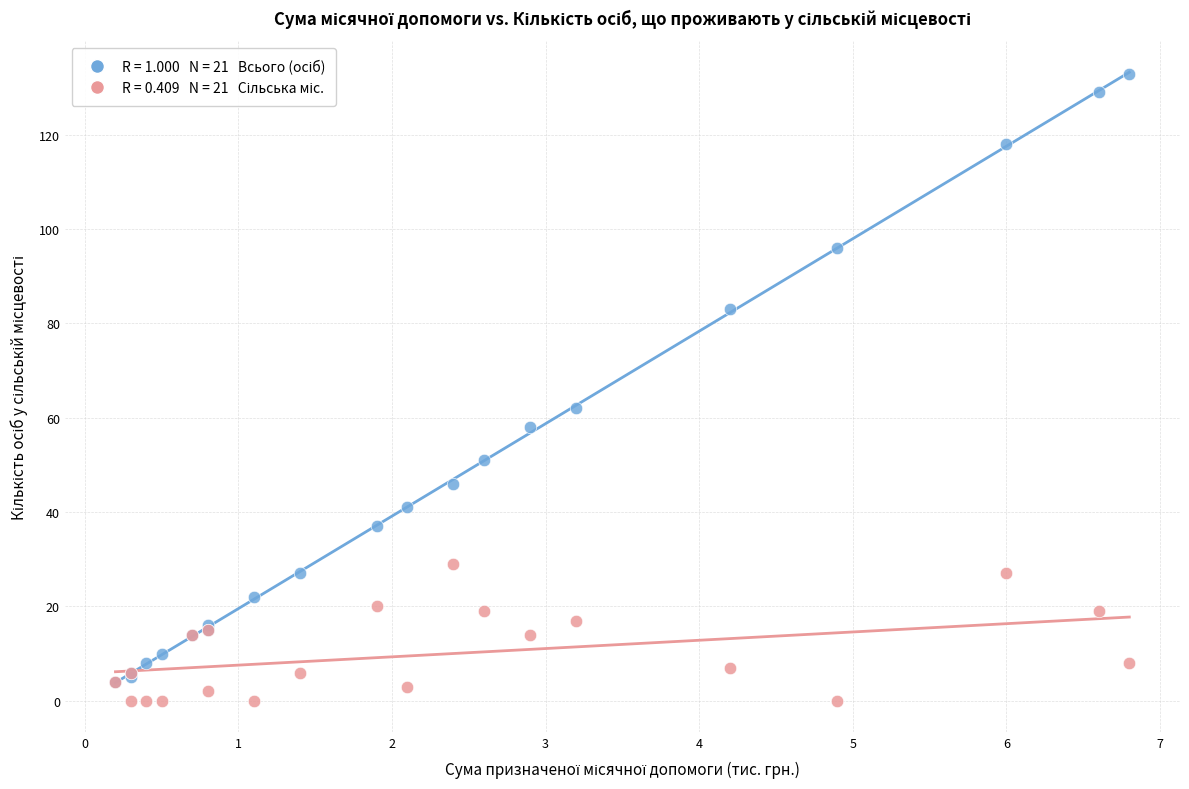

Across all series, what Y value is closest to 66?

62